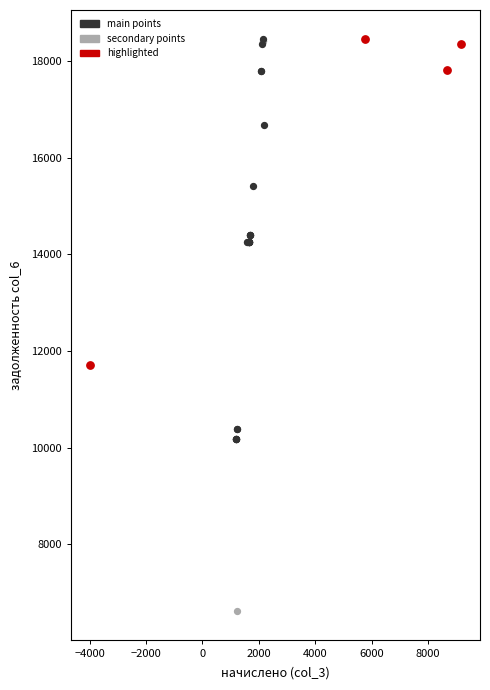

Which series has the largest Y range (max minus min)?

secondary points